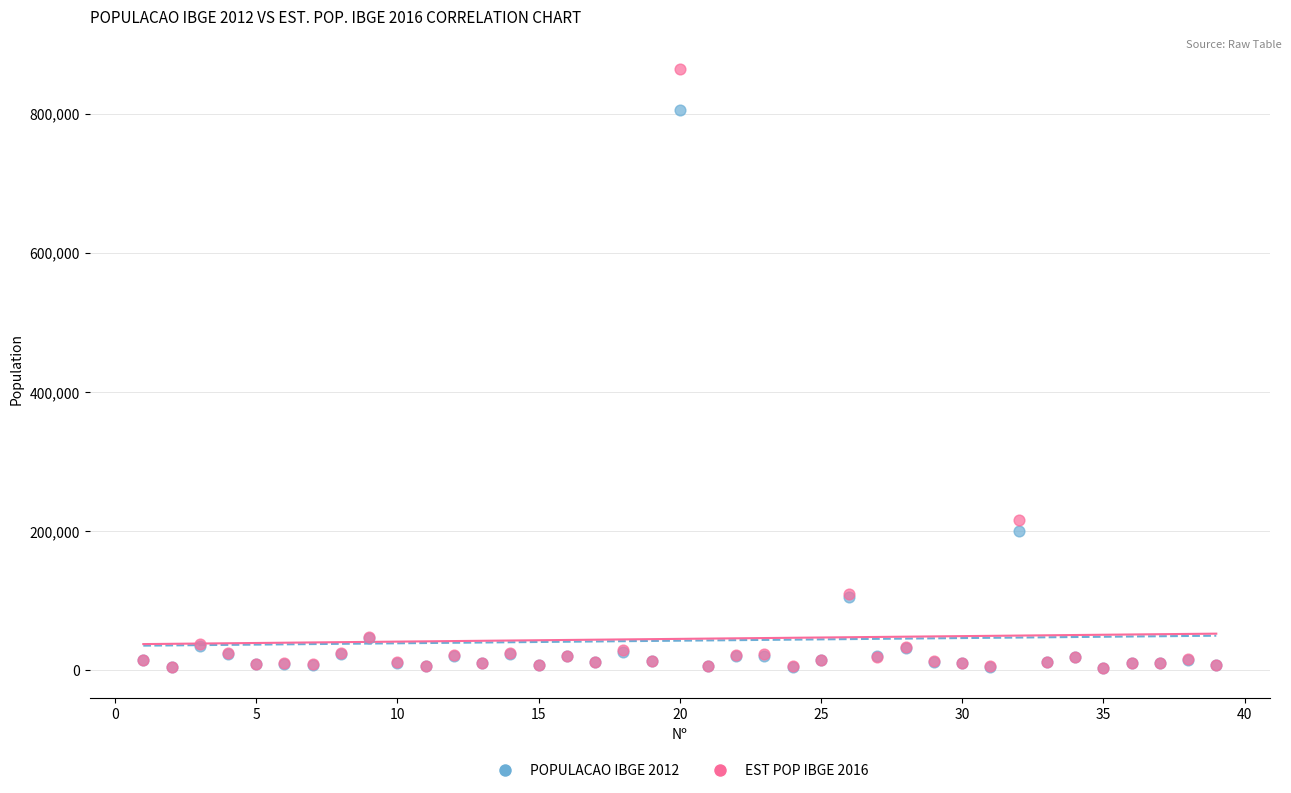

Which series contains the highest Y value?

EST POP IBGE 2016